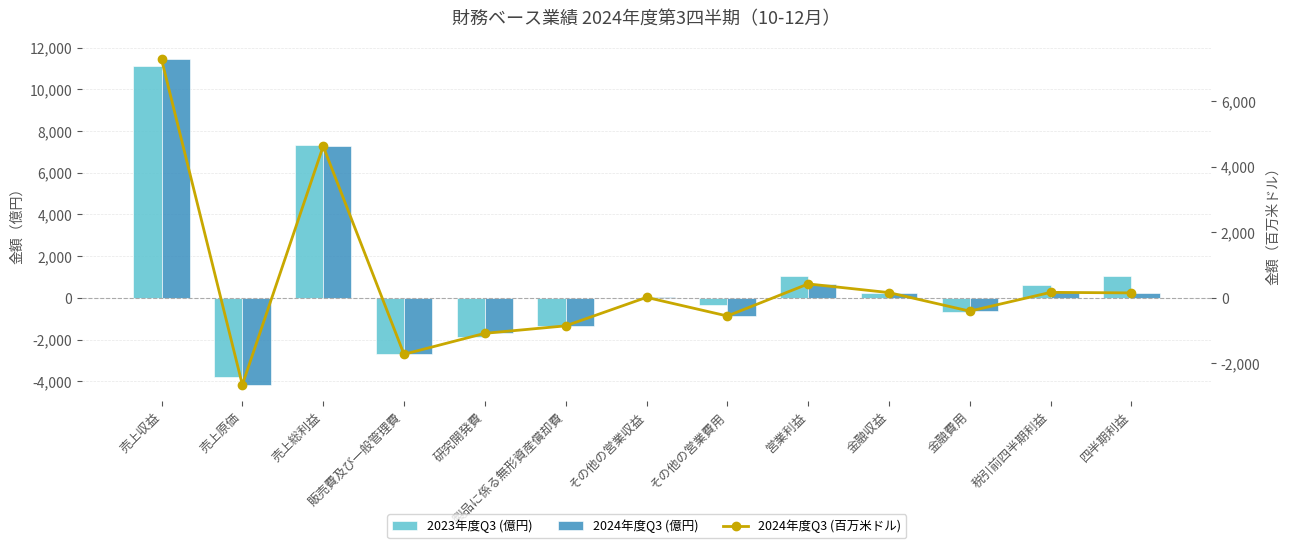

True or false: 2024年度Q3 (億円) has a value of 669 at 営業利益.

True